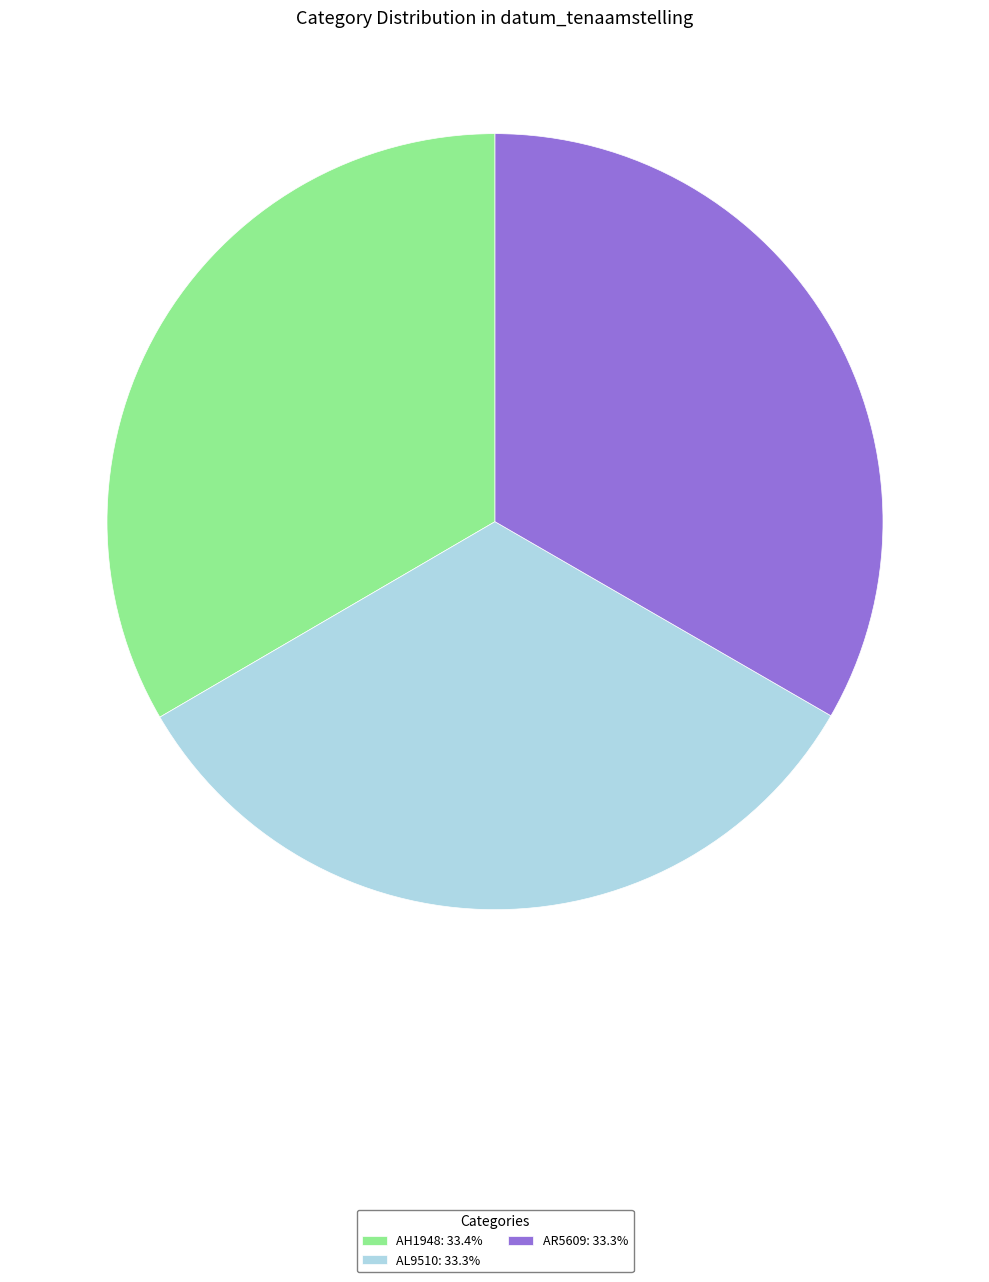

How many slices are in this pie chart?

3